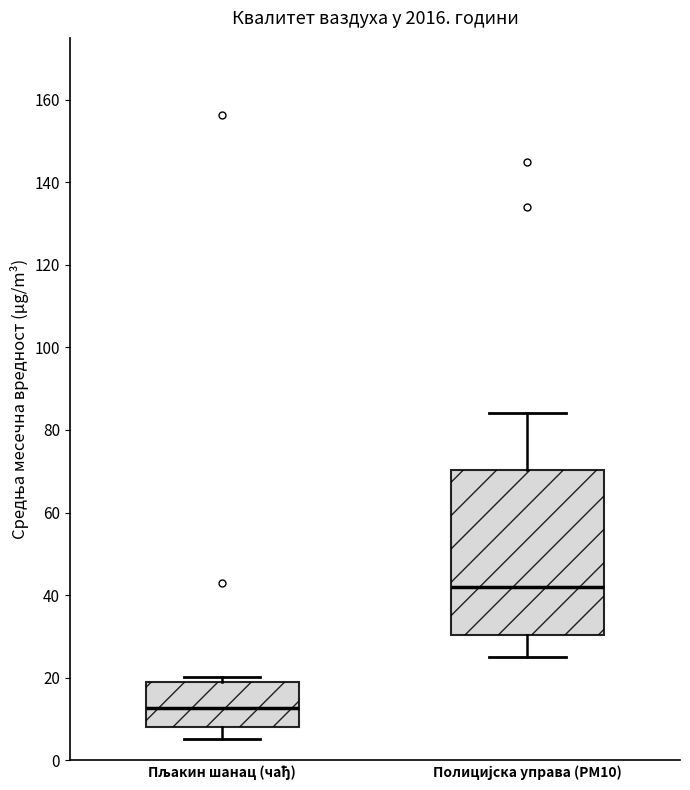

Where does the lower whisker of the box for Полицијска управа (PM10) end on the y-axis? The values are not printed on the chart, so give them approximately, as read against the axis.

24